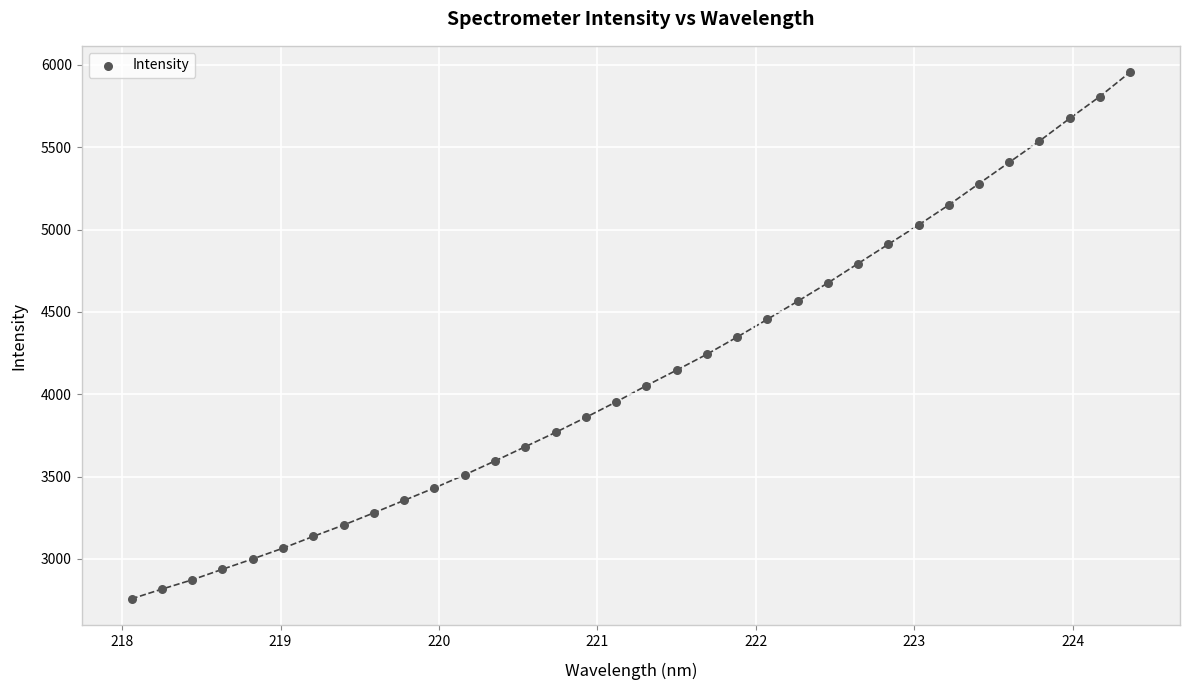

What is the range of X values (max minus min)?

6.3